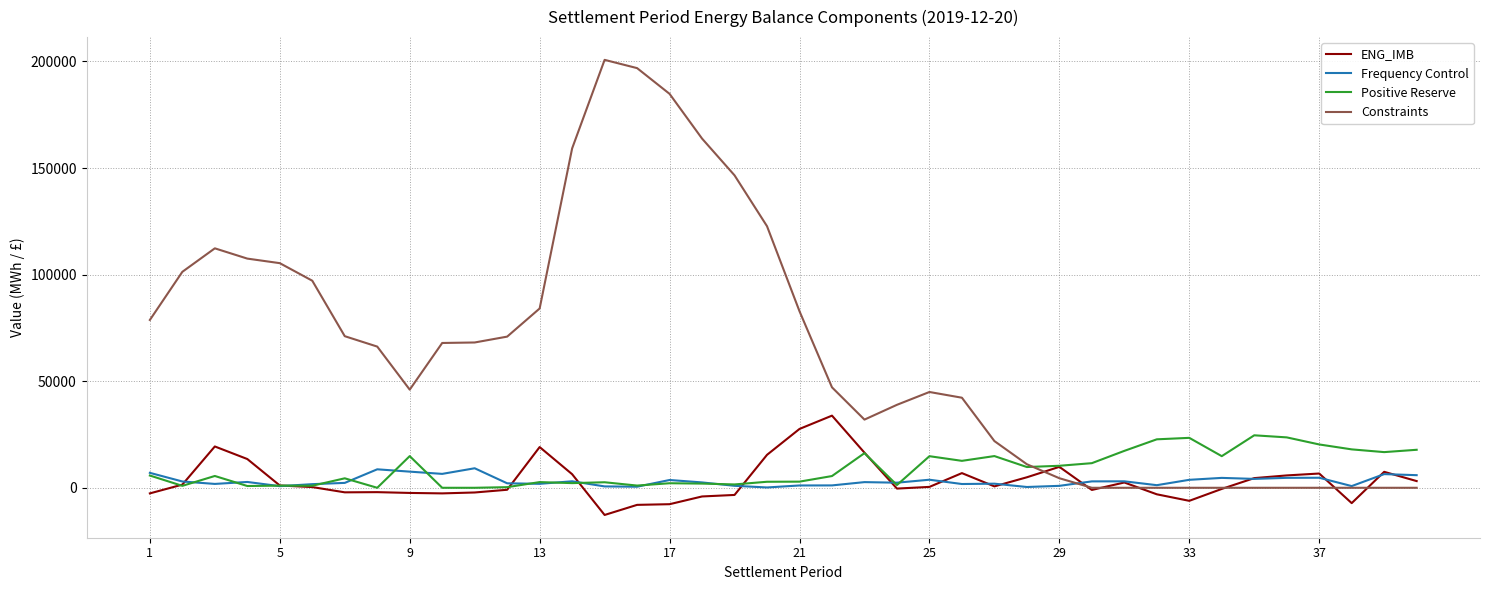

What is the maximum value shown in the chart?

200757.5